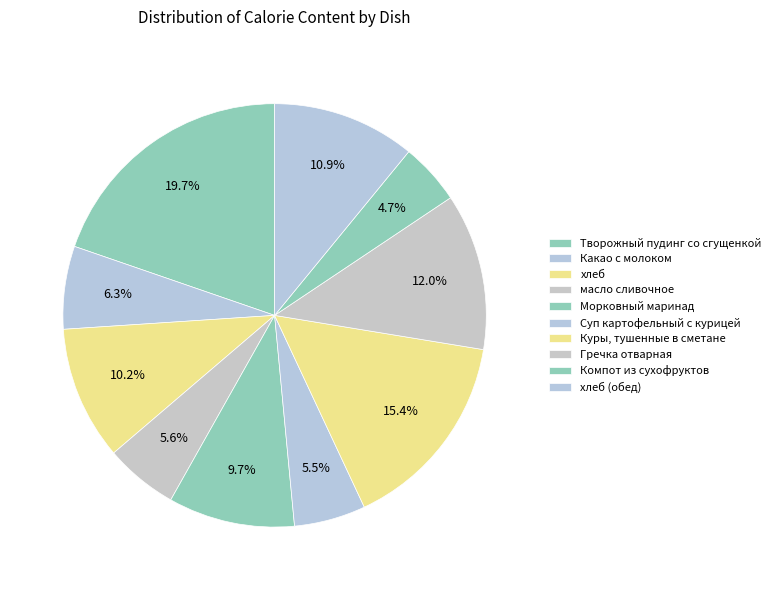

True or false: хлеб accounts for 10% of the total.

True